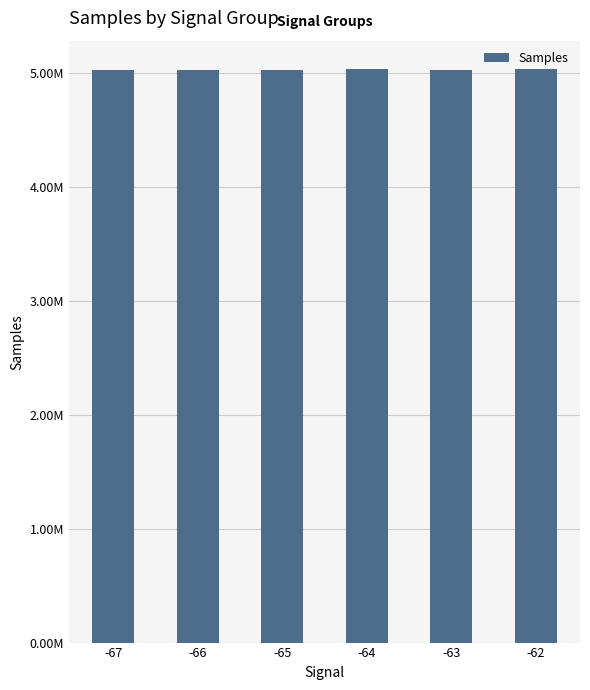

What value does the data have at -62?

5035827.0